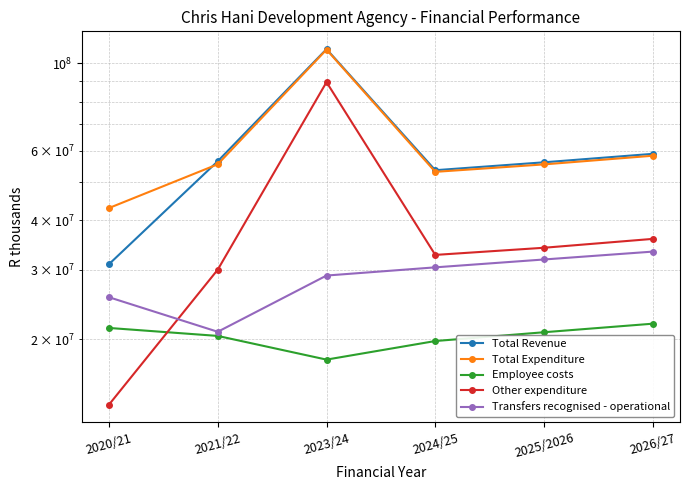

What is the average value of the Total Expenditure series?

62257065.9